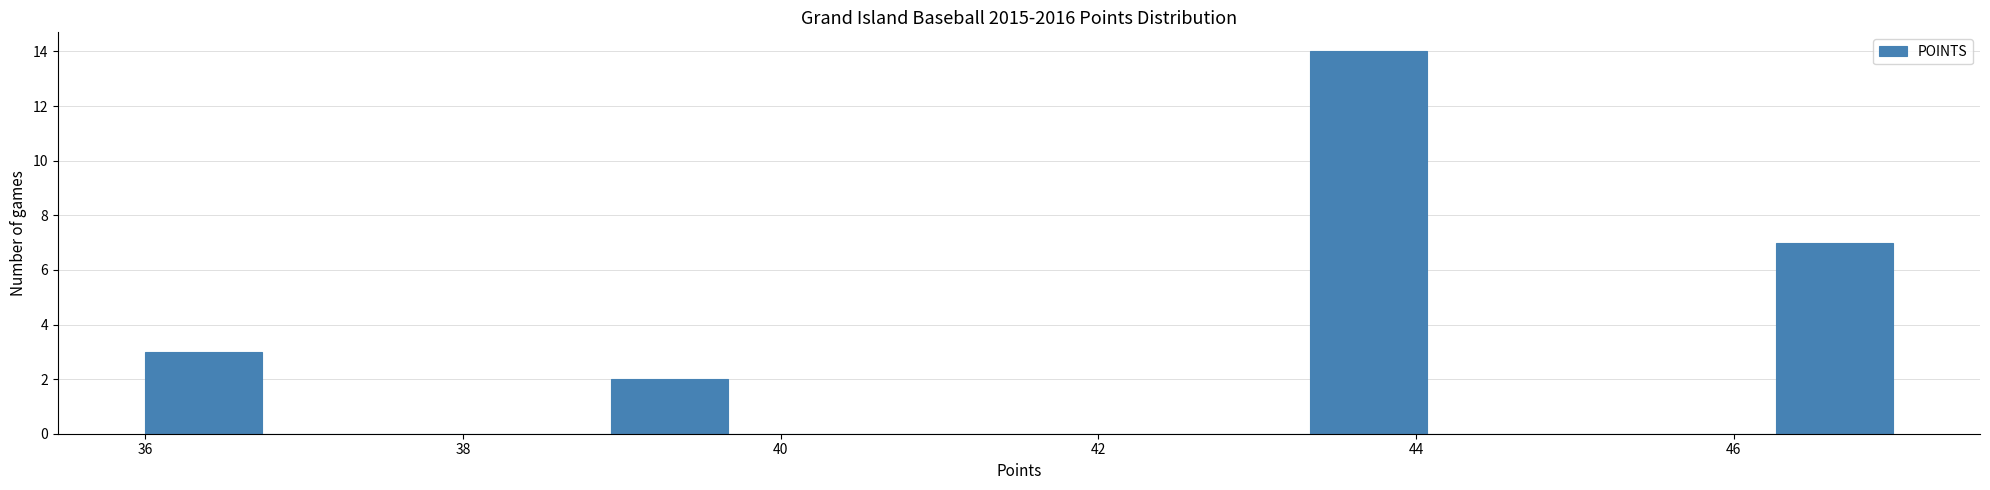

Read against the x-axis, roughly where is the centre of the tallest bar?

43.8